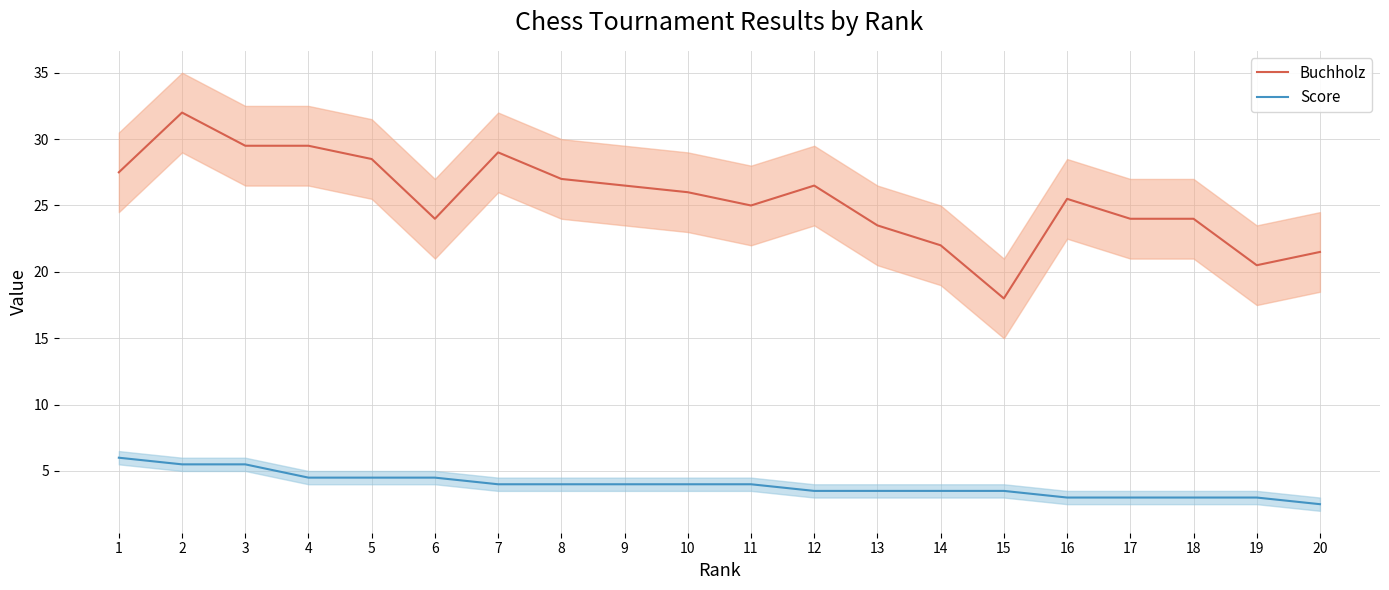

What is the average value of the Score series?

4.0